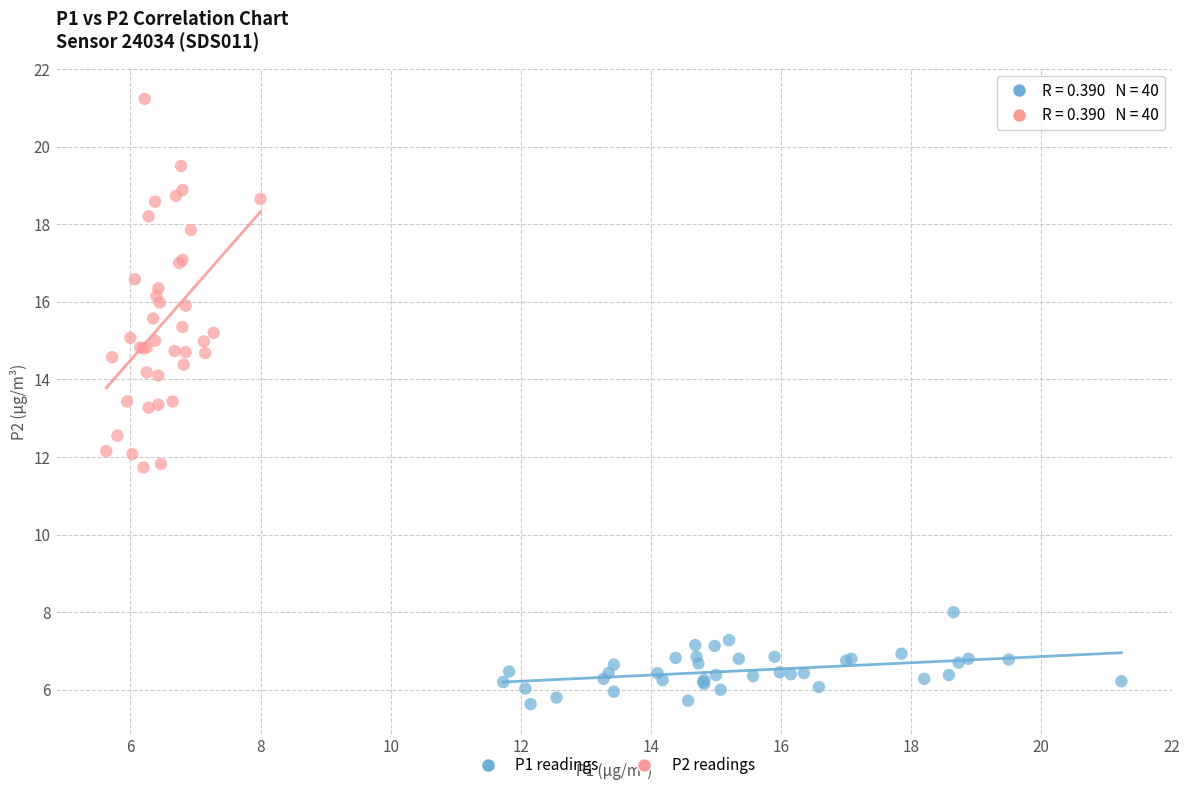

Which series contains the lowest Y value?

P1 readings